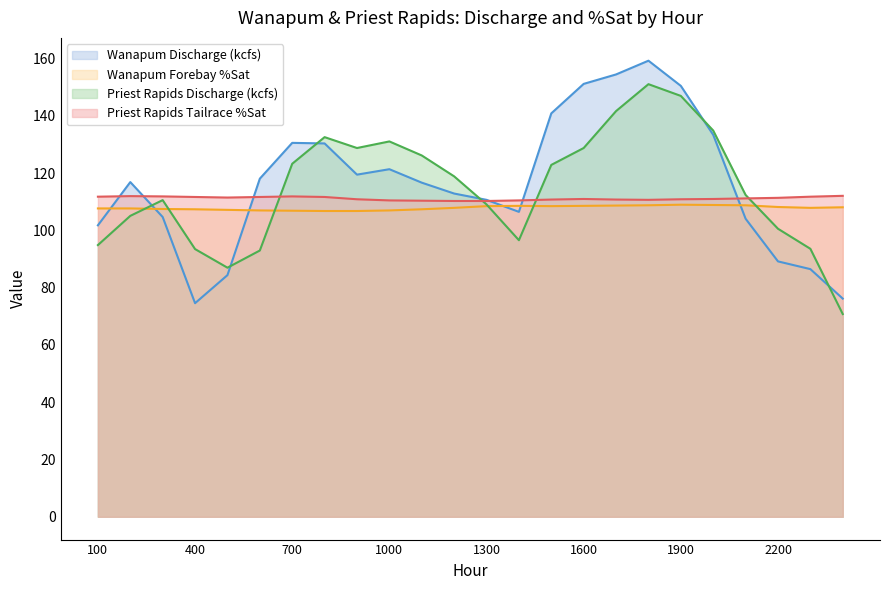

What is the difference between the second highest and minimum values in the Wanapum Discharge (kcfs) series?

79.9